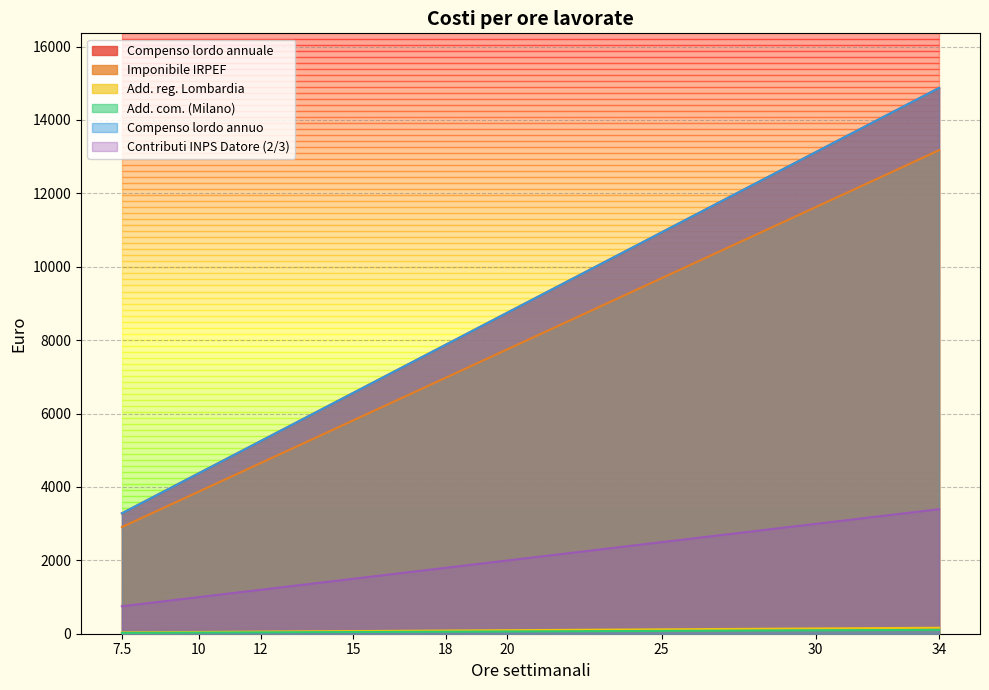

True or false: Add. com. (Milano) has more than 1 interior local peaks.

False